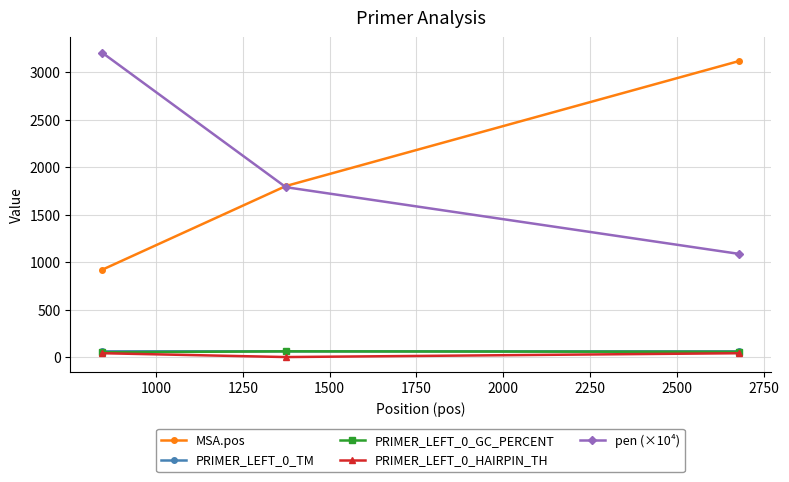

At how many categories does at least one series exceed 3074?

2